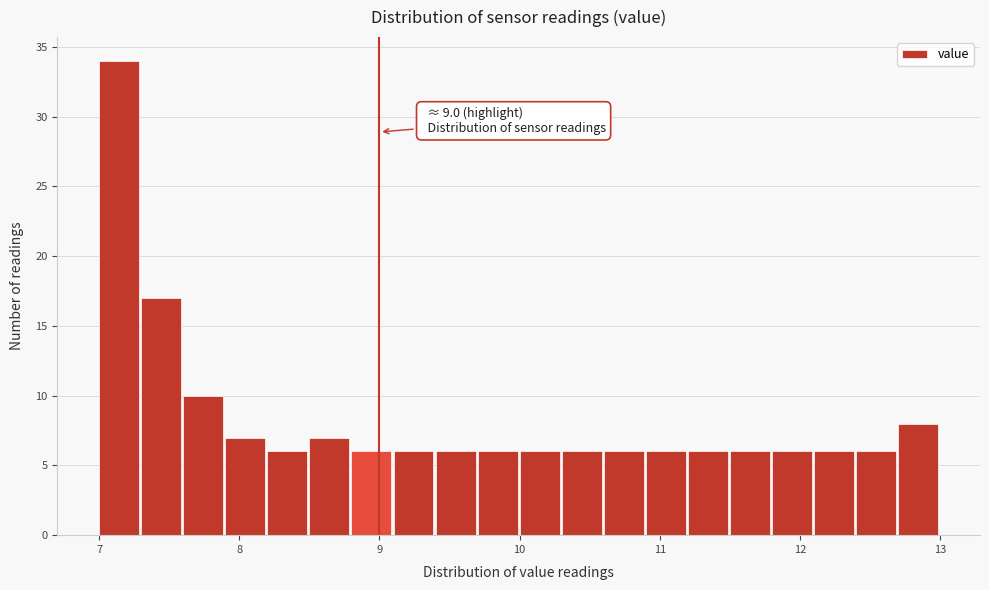

Read against the x-axis, roughly where is the centre of the tallest bar?

7.1